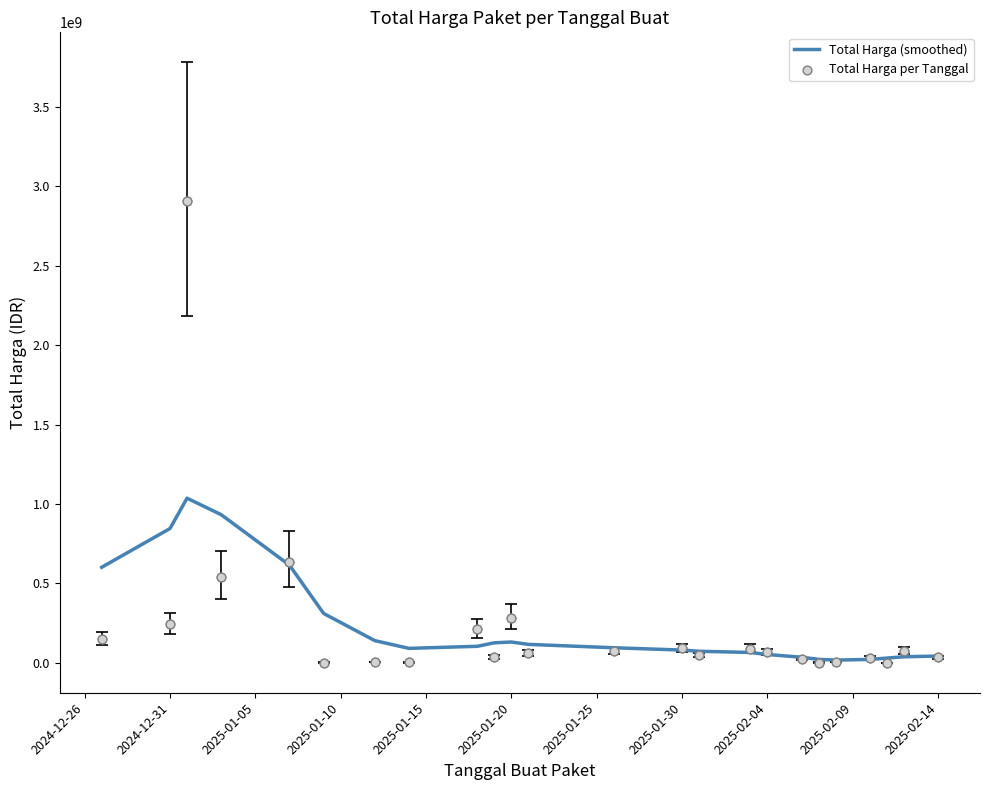

What are all the series names shown in the legend?

Total Harga (smoothed), Total Harga per Tanggal